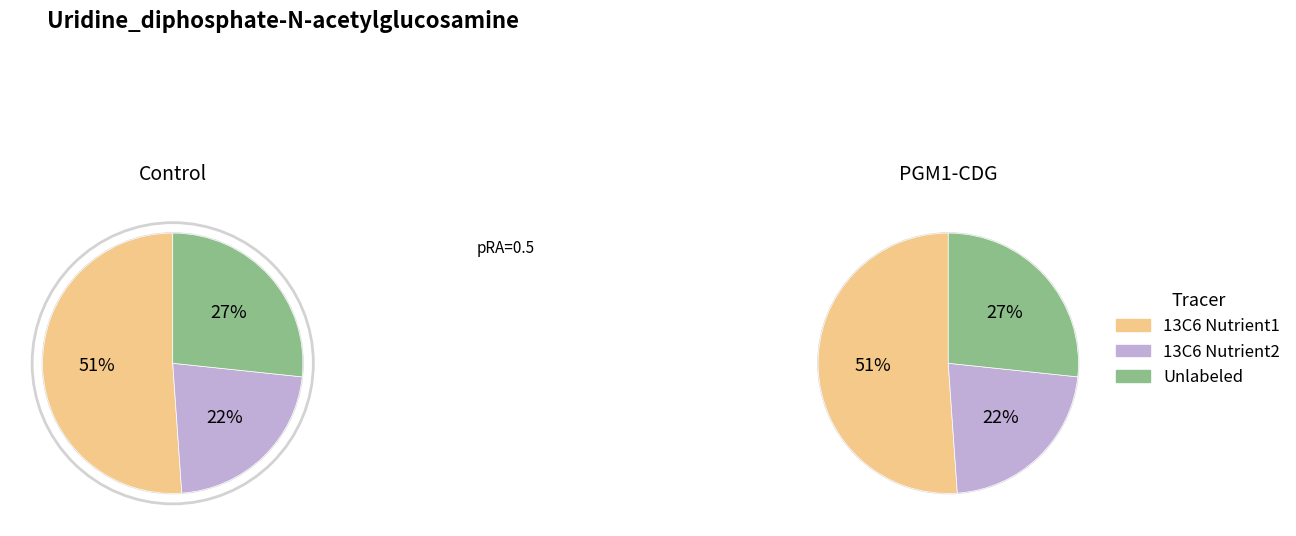

Is 3 the majority of the pie?

No